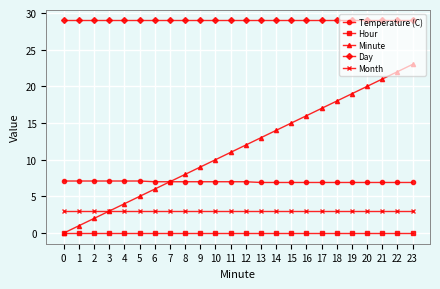

Is the value of Day at 11 greater than the value of Month at 8?

Yes